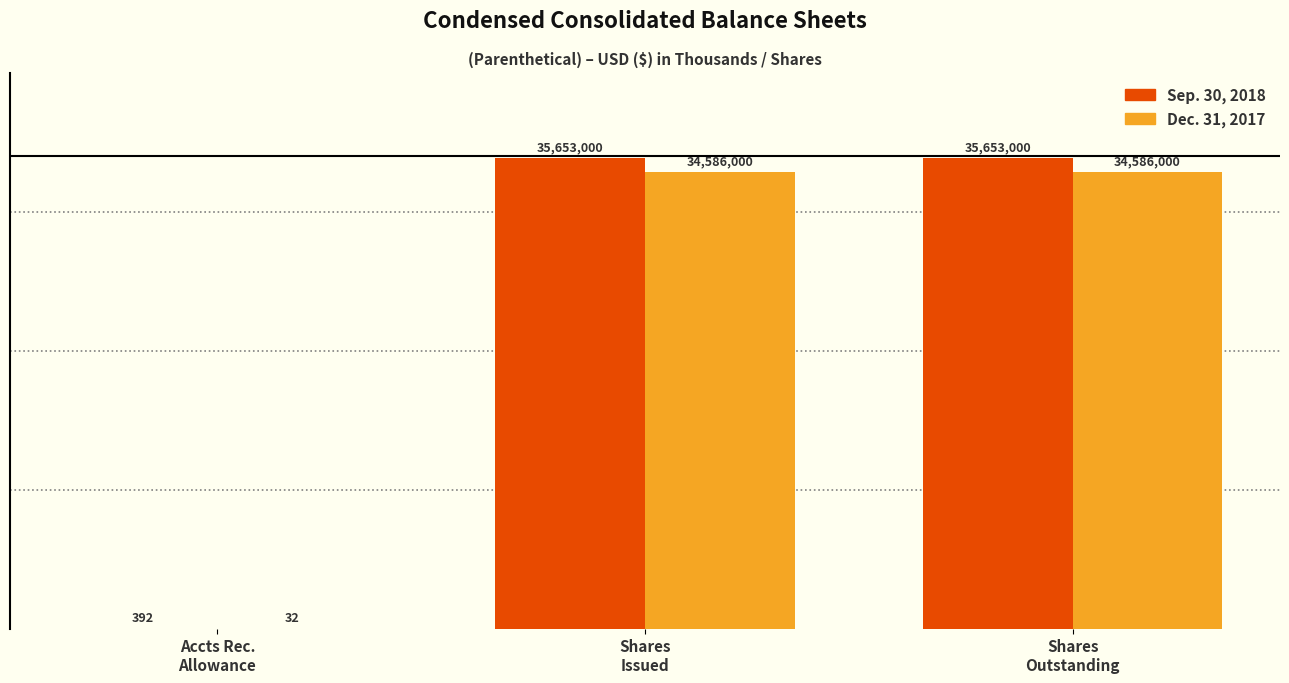

What is the label of the 1st bar from the left?

Accts Rec.
Allowance